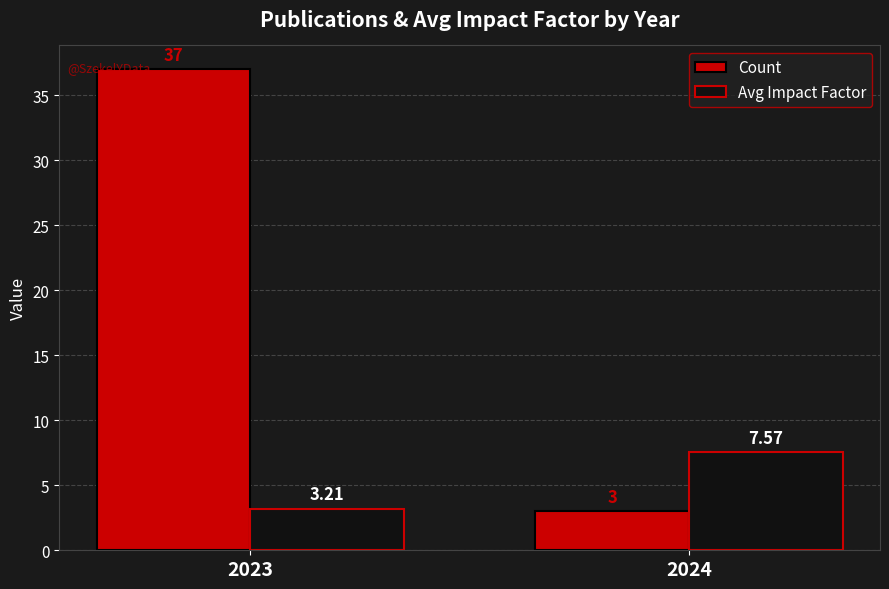

Rank the series at 2024 from highest to lowest value.

Avg Impact Factor, Count